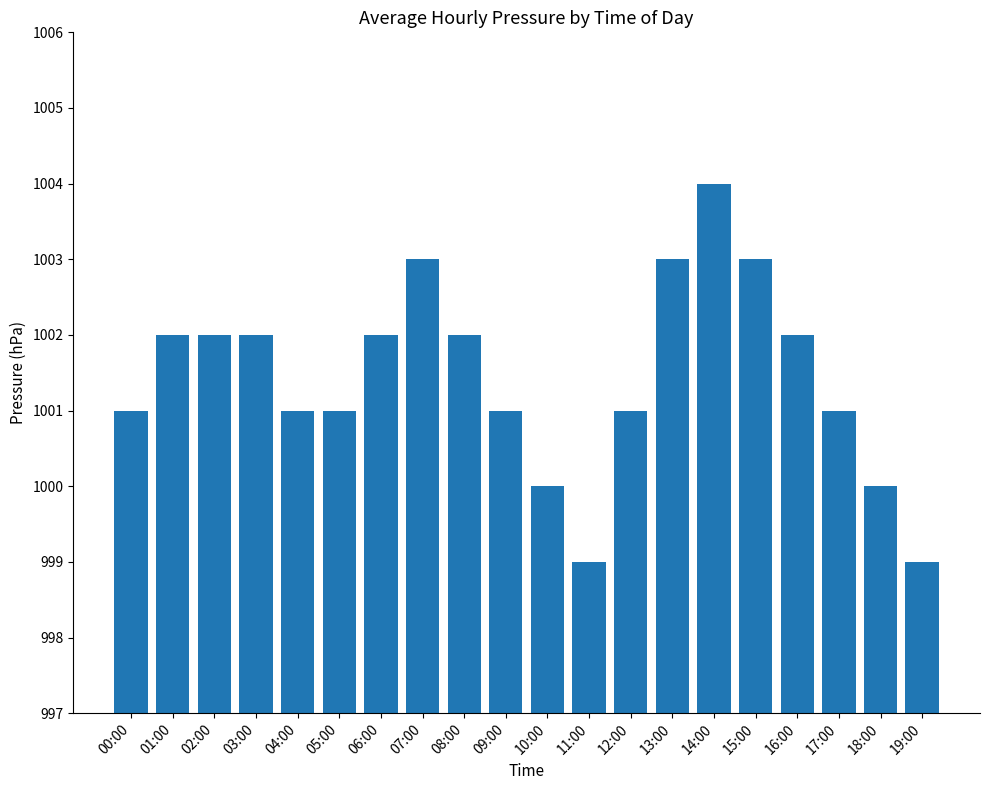

Which has a higher value, 14:00 or 04:00?

14:00